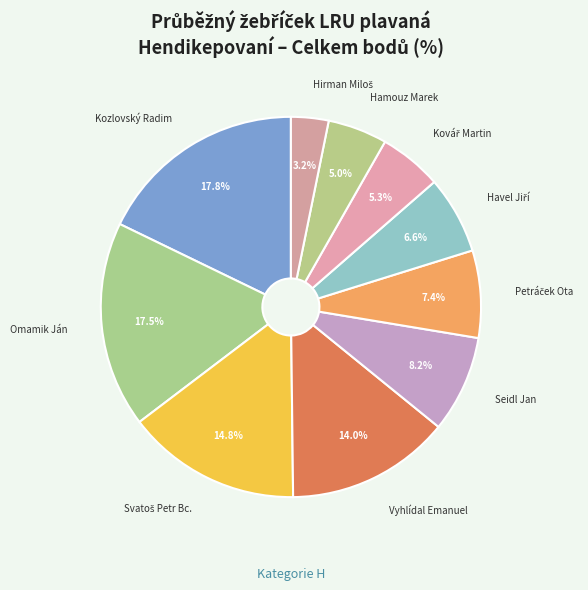

How many segments does this pie chart have?

10